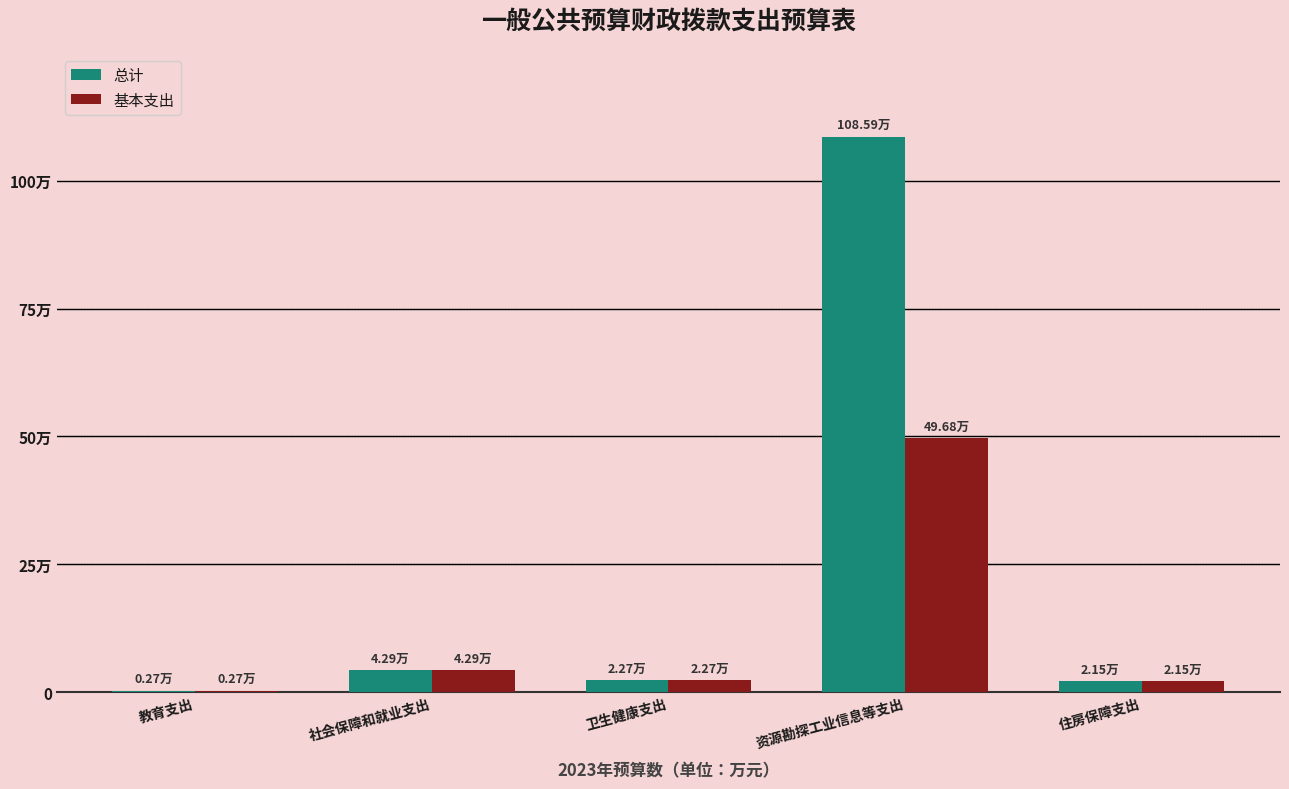

Which category has the highest value across all series?

资源勘探工业信息等支出